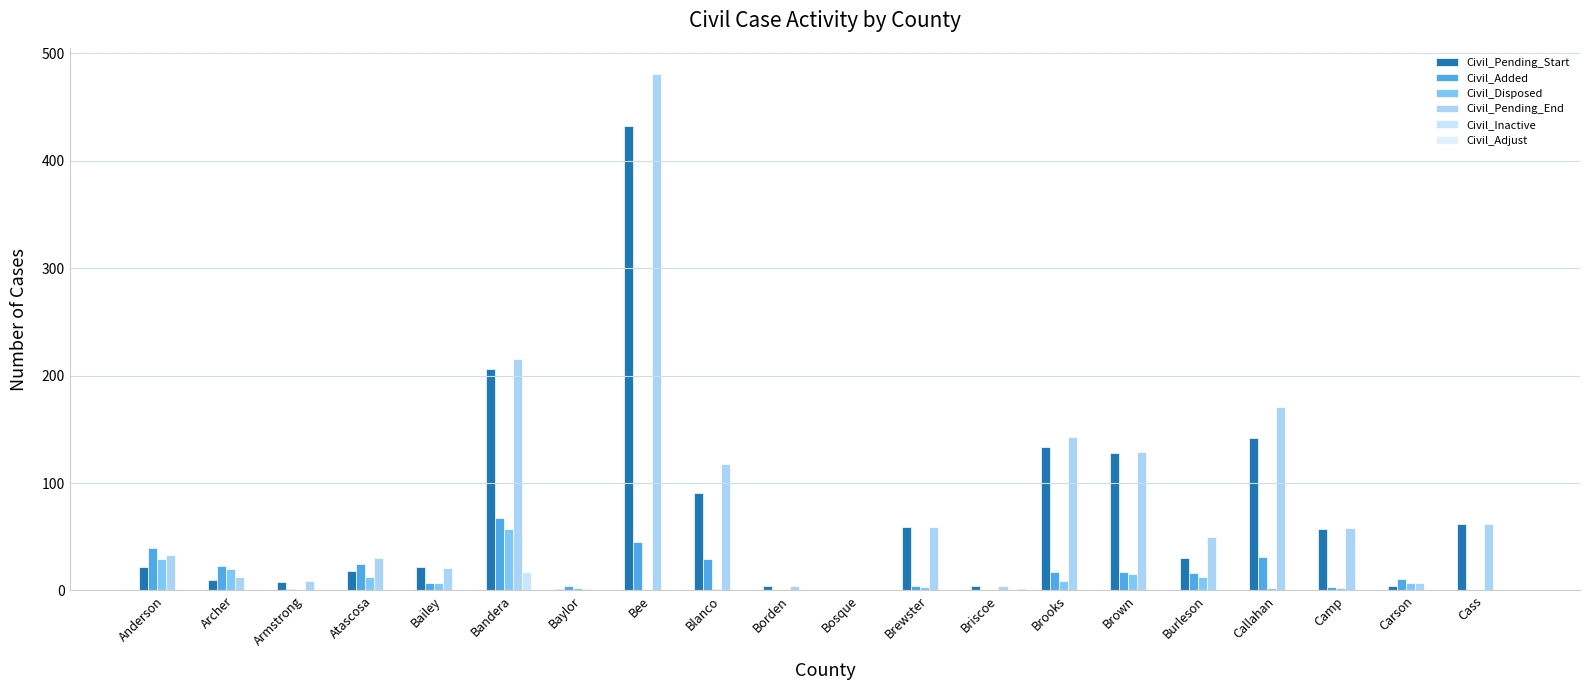

What is the difference between the maximum and second lowest values in the Civil_Disposed series?

57